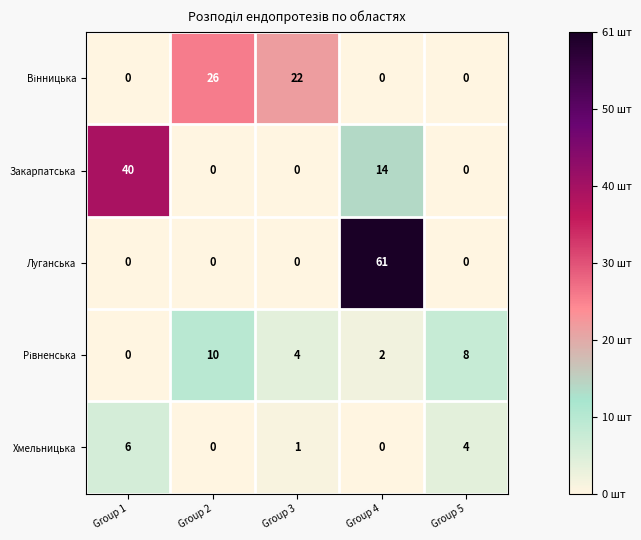

What is the difference between the highest and lowest values at Group 4?

61